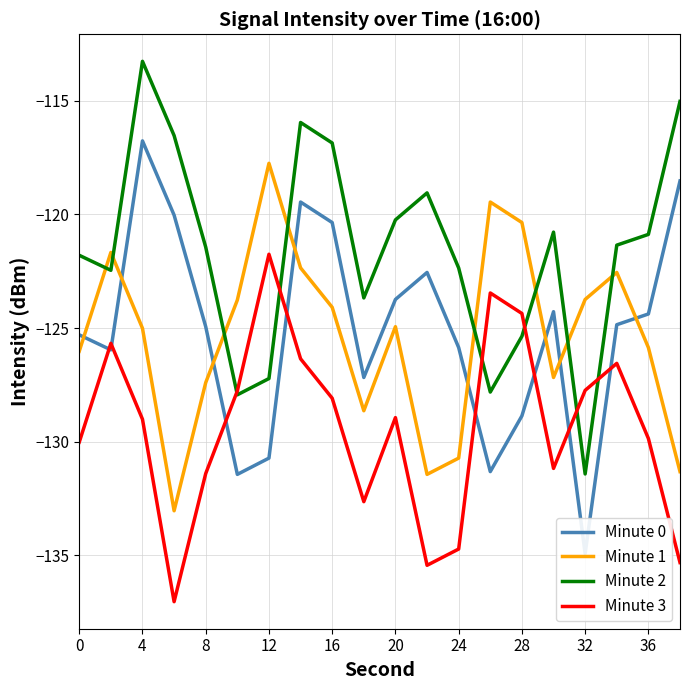

True or false: Minute 1 and Minute 2 intersect in this chart.

True